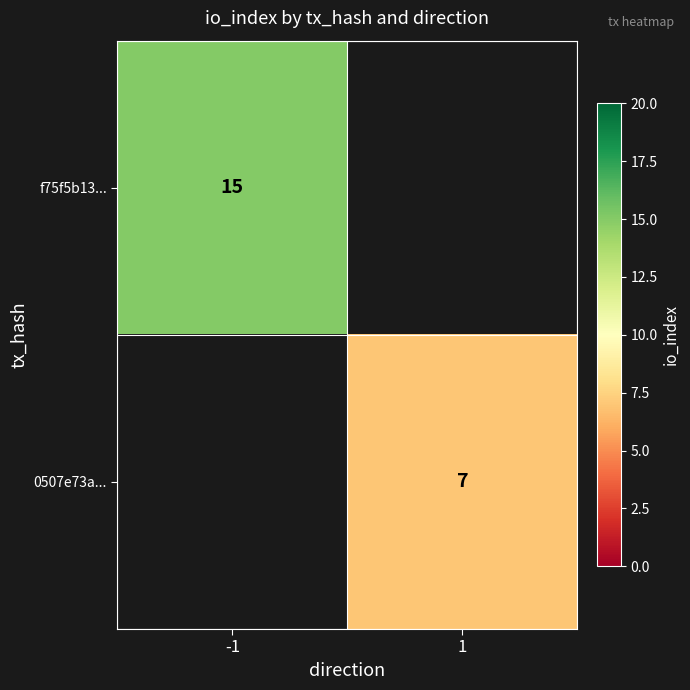

The f75f5b13... series shows 26 at -1. True or false?

False